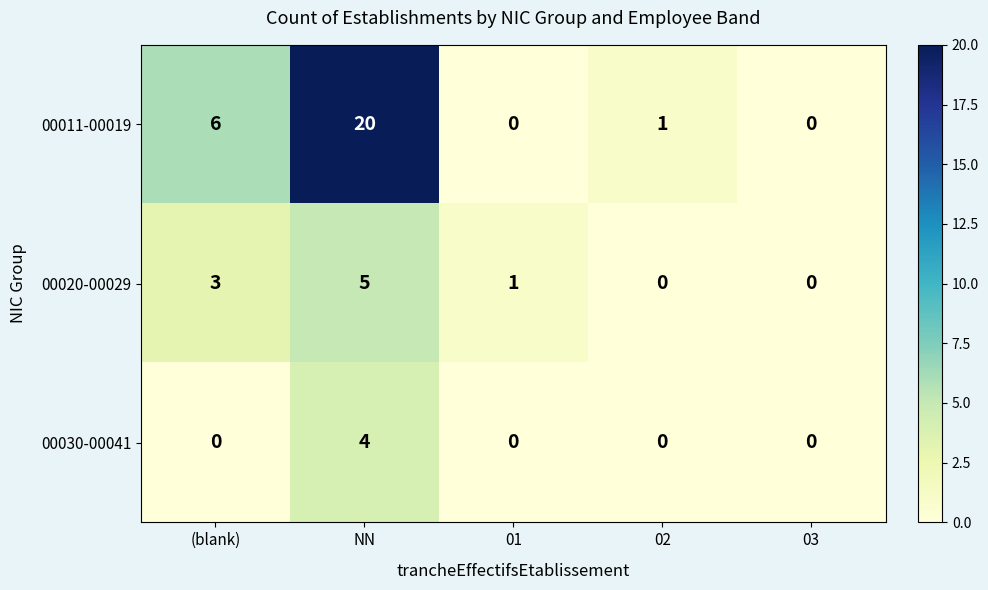

Reading left to right, extract all data points from this chart.

00011-00019: 6	20	0	1	0
00020-00029: 3	5	1	0	0
00030-00041: 0	4	0	0	0